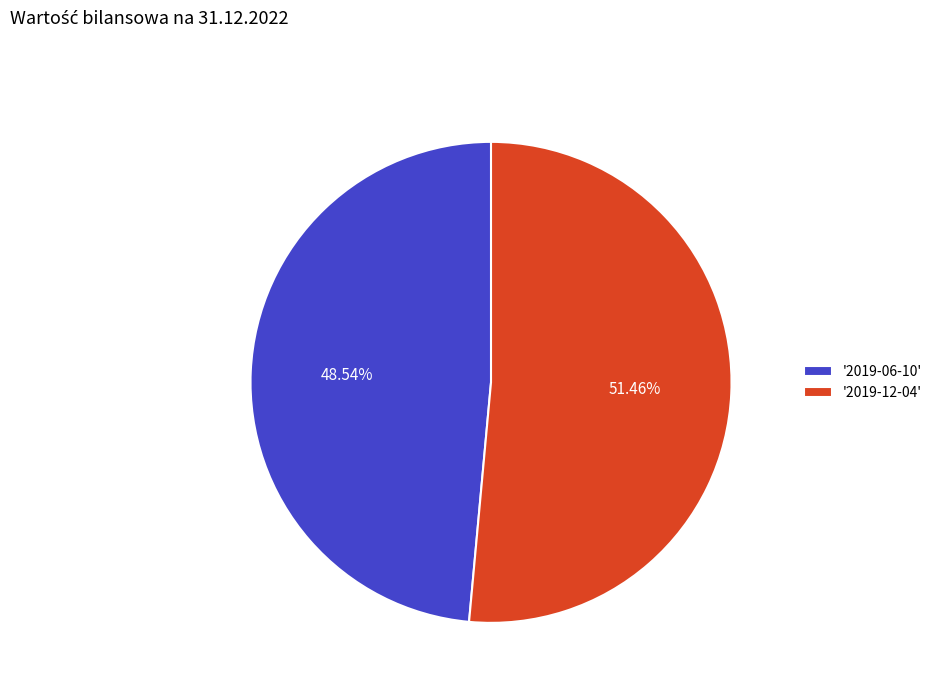

Count the number of slices in the pie.

2